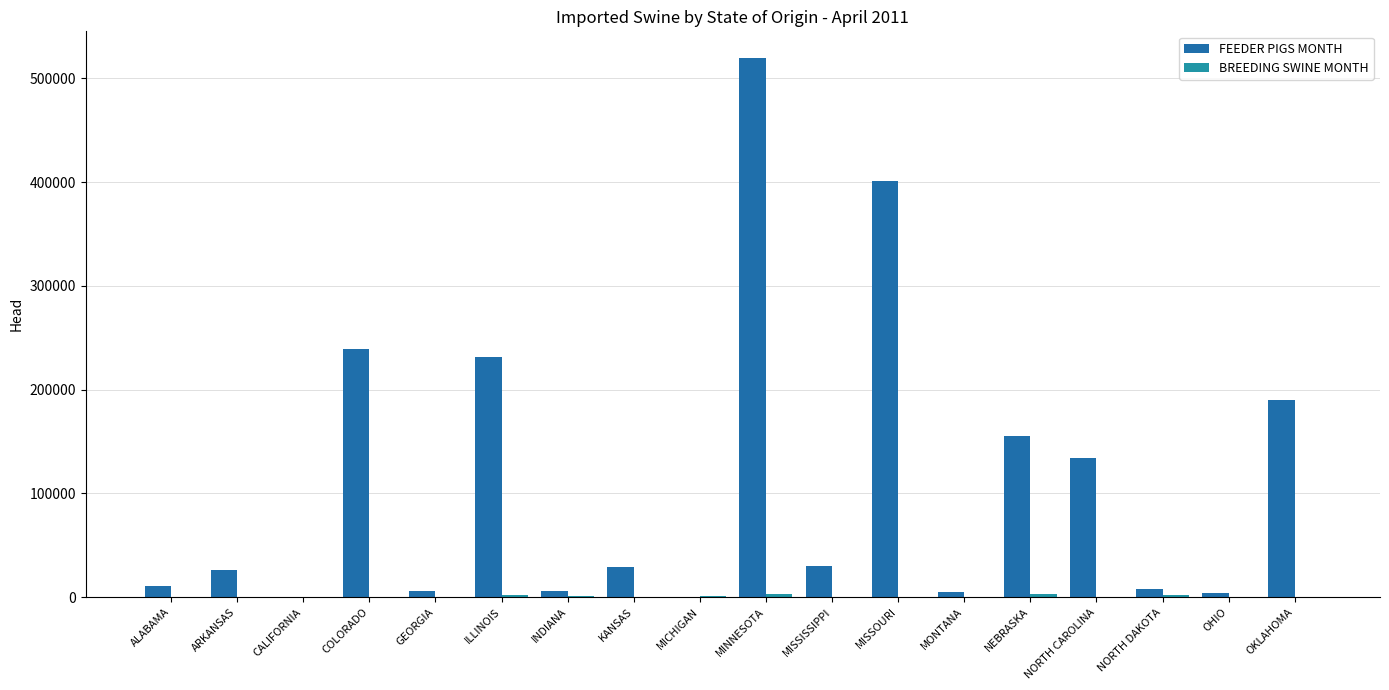

Is it true that BREEDING SWINE MONTH equals 653 at MICHIGAN?

True